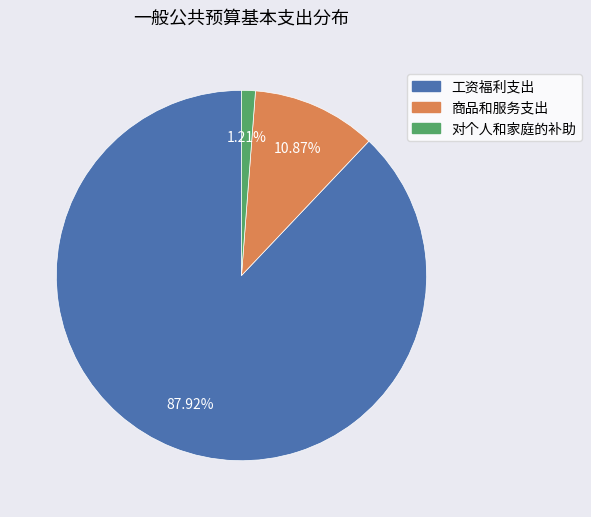

Count the number of slices in the pie.

3